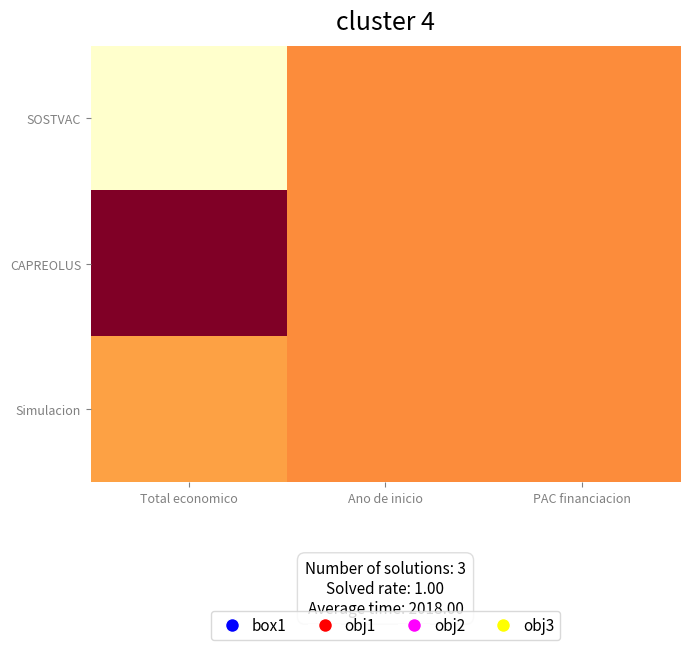

Reading left to right, what are all the values shown in this chart?

SOSTVAC: Total economico=0.0	Ano de inicio=0.5	PAC financiacion=0.5
CAPREOLUS: Total economico=1.0	Ano de inicio=0.5	PAC financiacion=0.5
Simulacion: Total economico=0.4	Ano de inicio=0.5	PAC financiacion=0.5